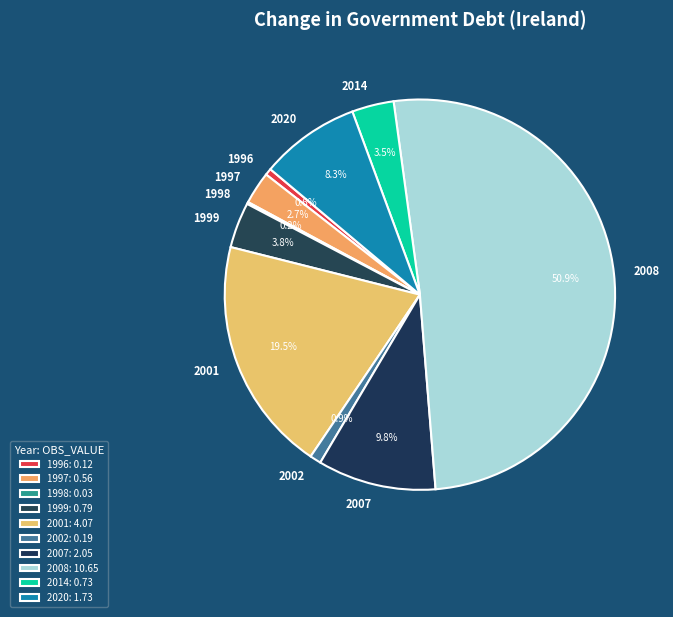

The 2008 slice represents 43% of the pie. True or false?

False